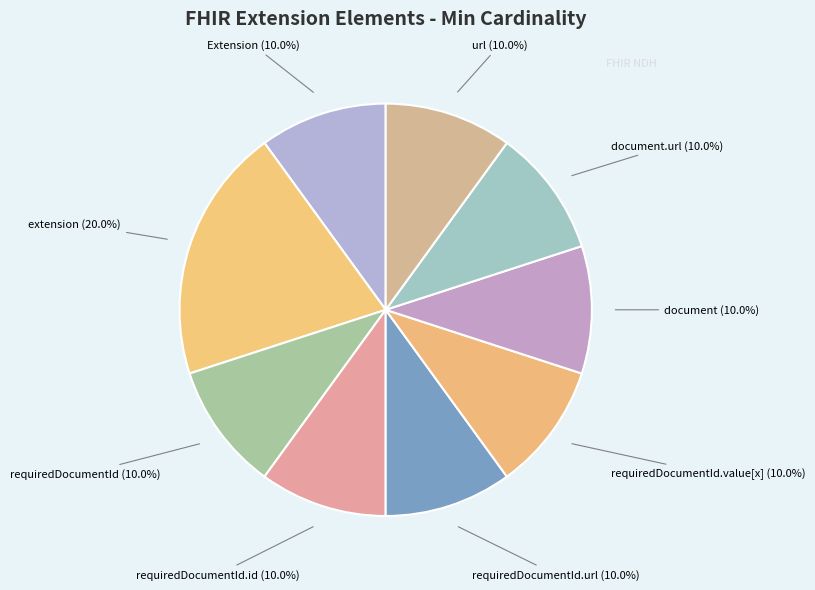

How many slices are in this pie chart?

9